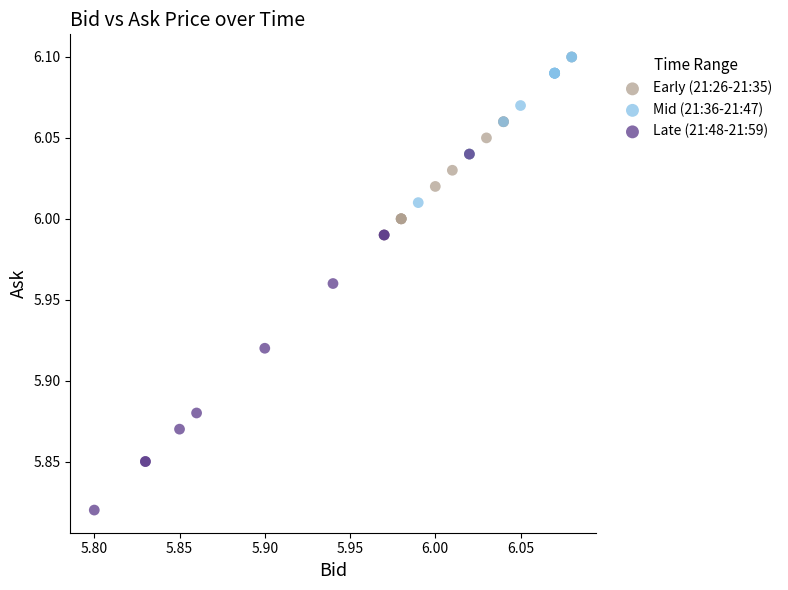

Which series contains the lowest Y value?

Late (21:48-21:59)